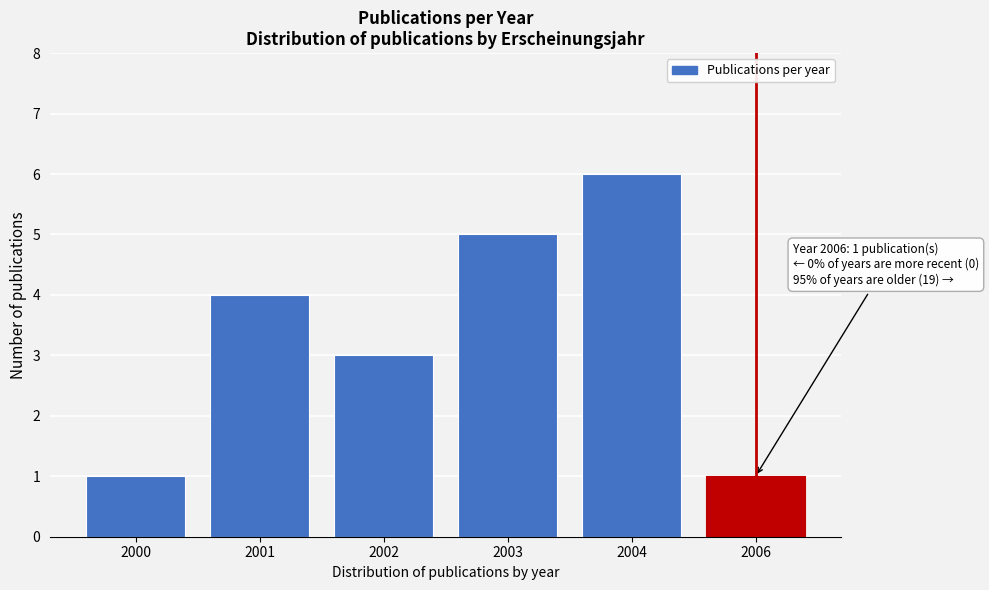

Reading left to right, what are all the values shown in this chart?

1	4	3	5	6	1